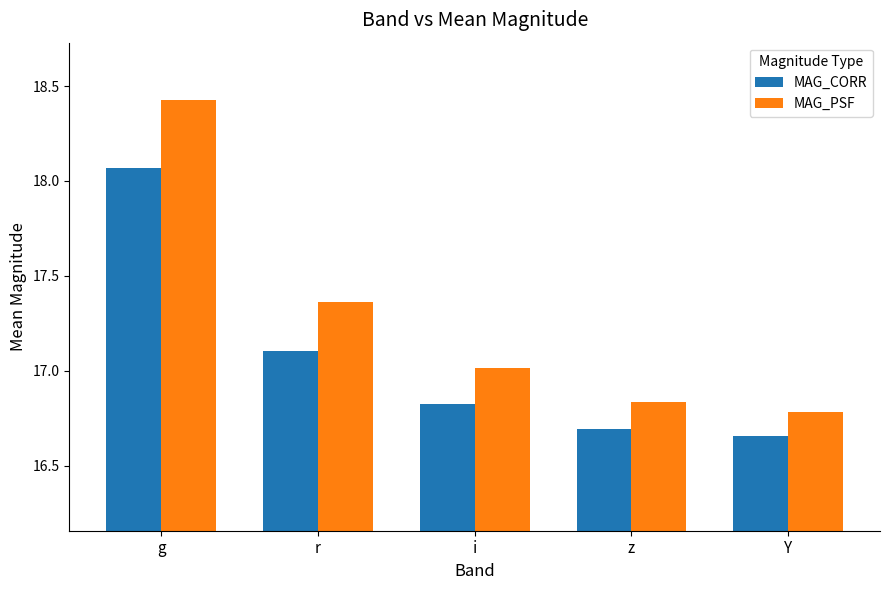

Which label corresponds to the largest value in the chart?

g